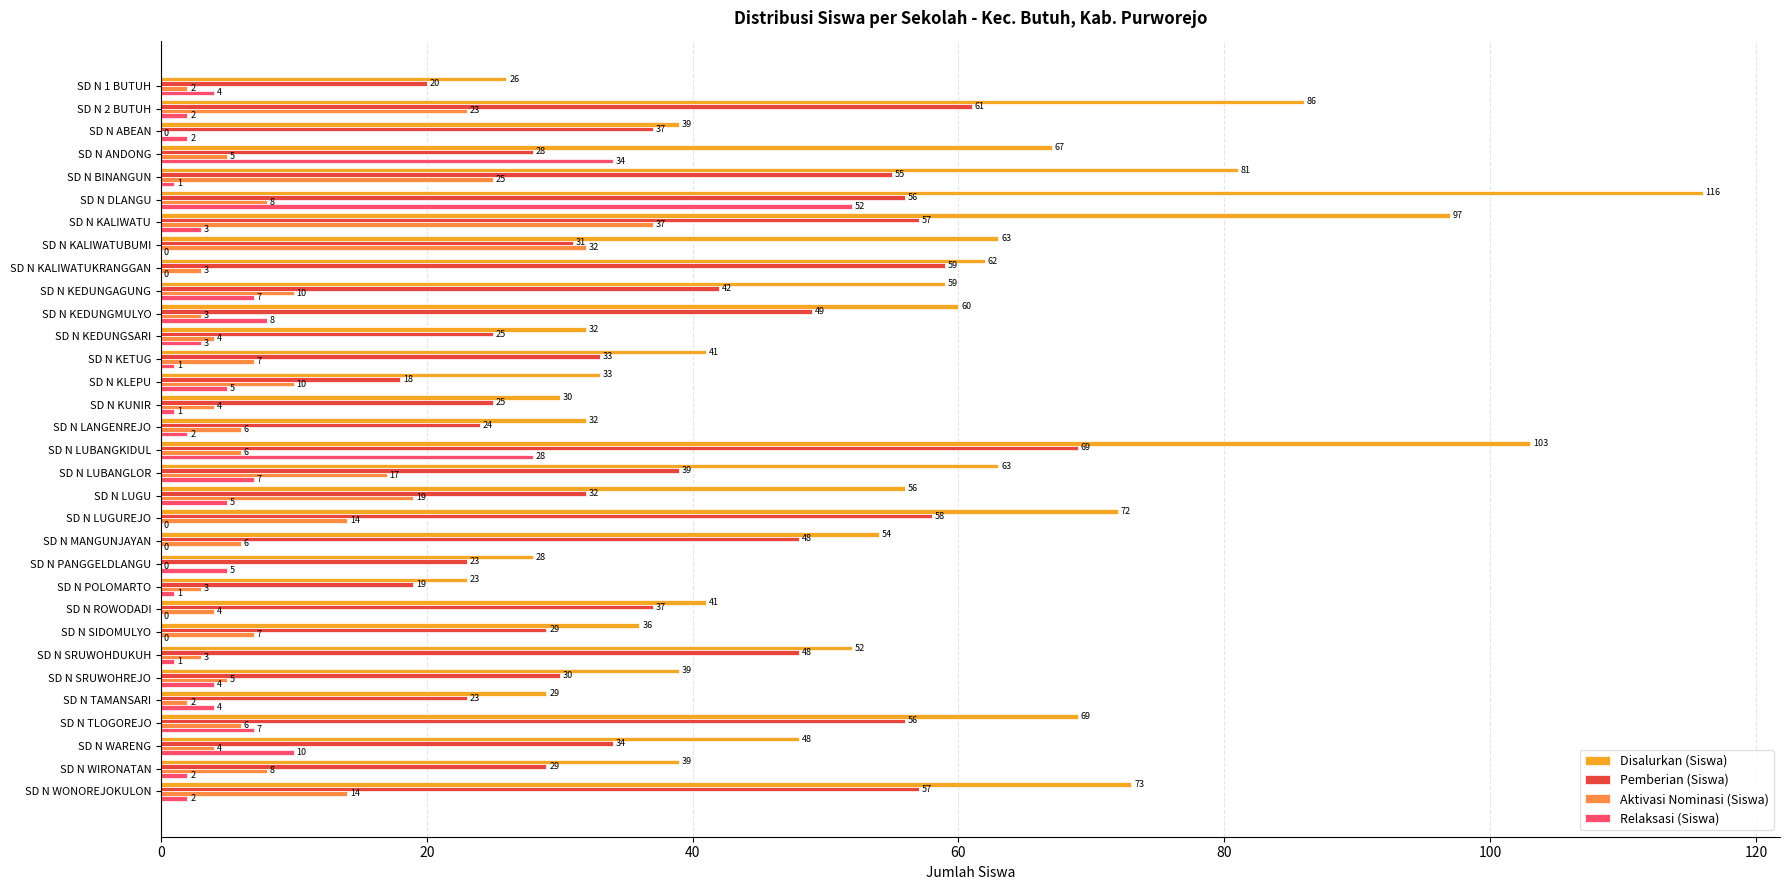

What is the maximum value shown in the chart?

116